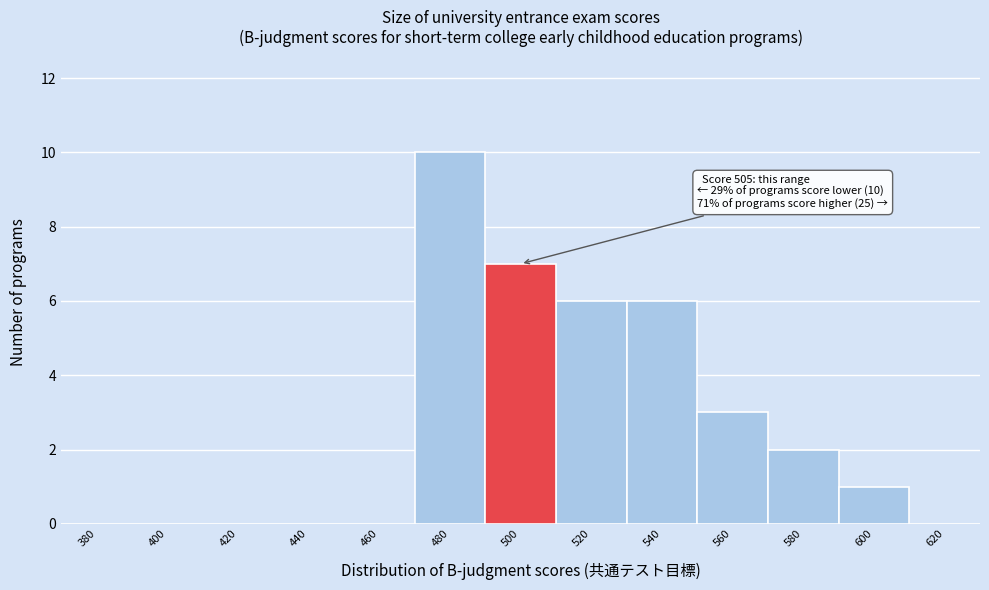

Reading left to right, list all the values displayed in this chart.

380=0	400=0	420=0	440=0	460=0	480=10	500=7	520=6	540=6	560=3	580=2	600=1	620=0